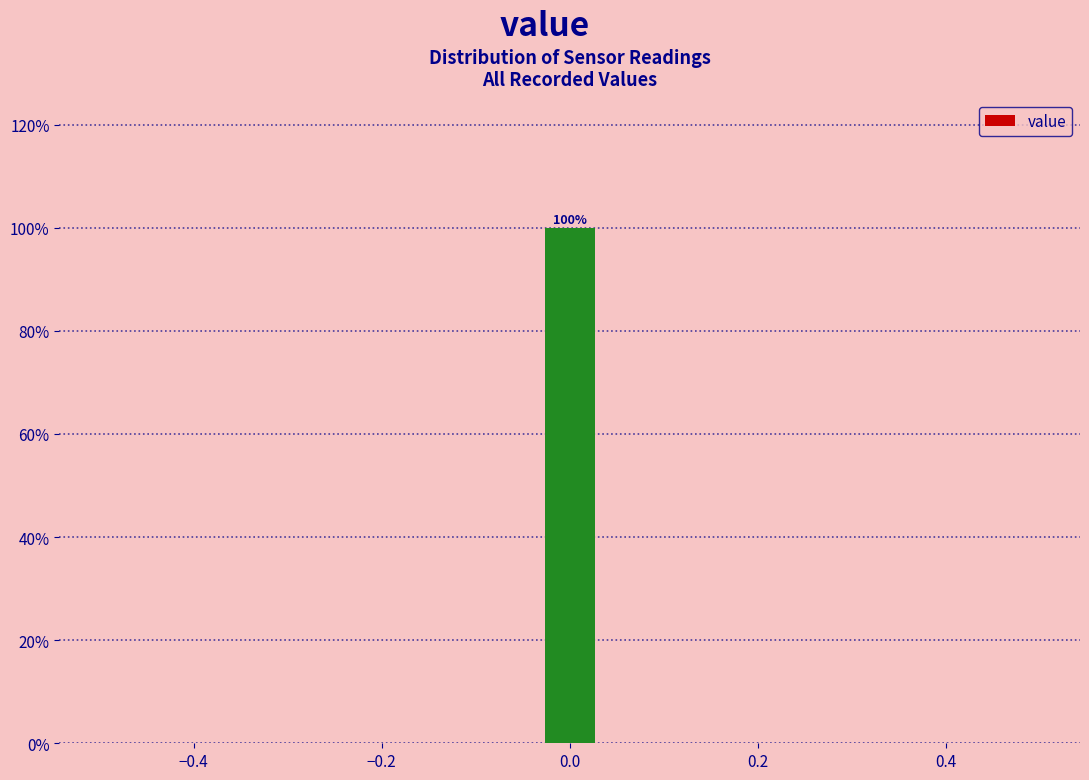

Around what value on the x-axis is the tallest bar? Give the approximate position of its centre, as read against the axis.

0.00